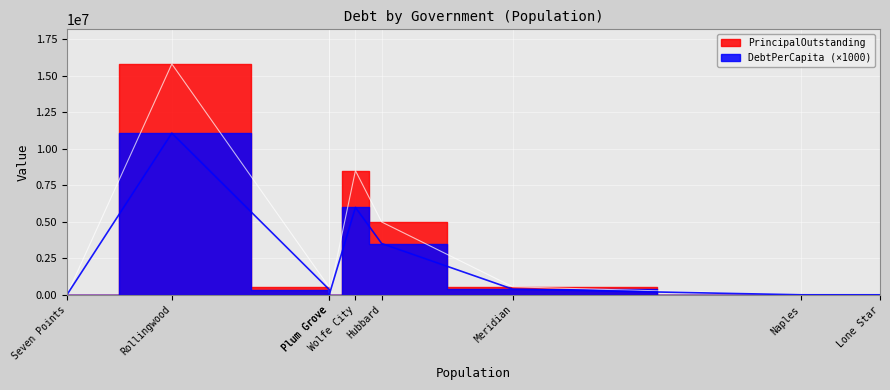

What is the maximum value for PrincipalOutstanding?

15810000.0